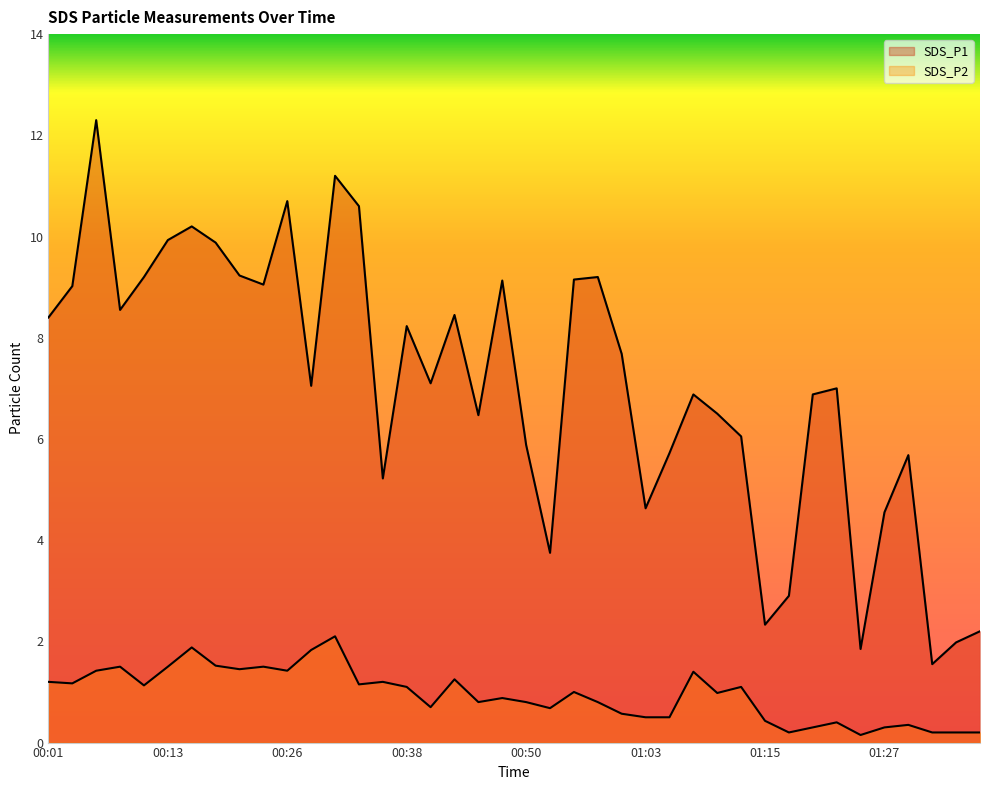

True or false: SDS_P2 has a value of 3.1 at 00:28.

False